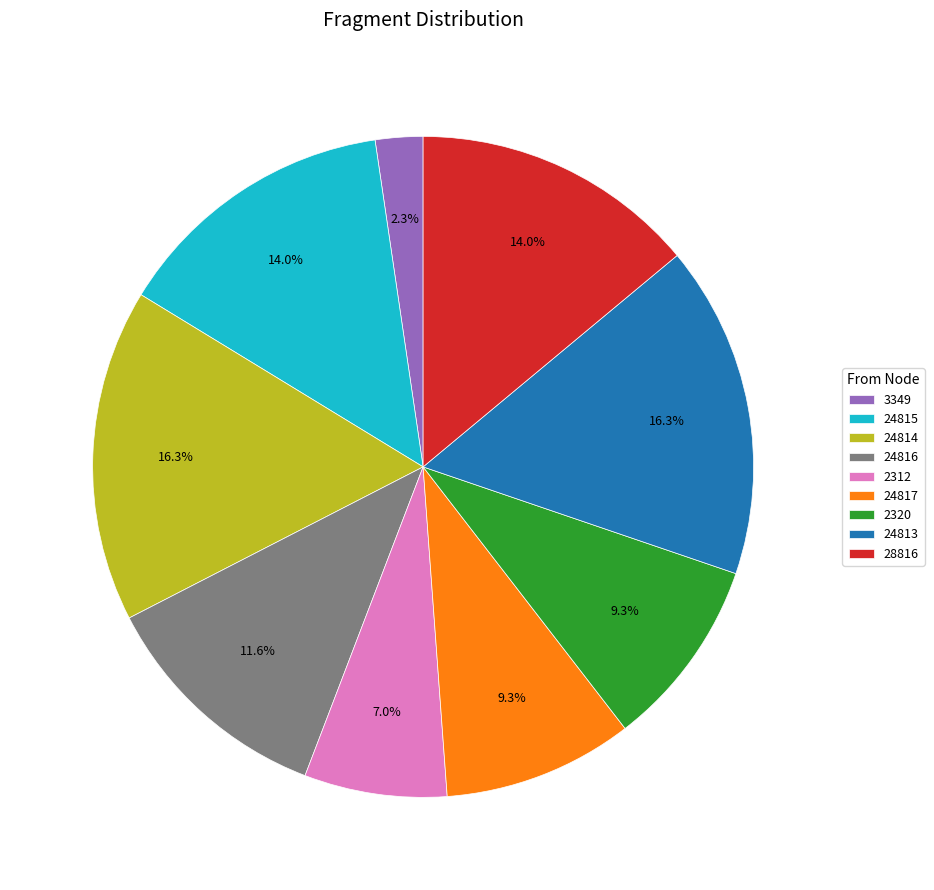

What percentage is the 24815 slice, to the nearest percent?

14%